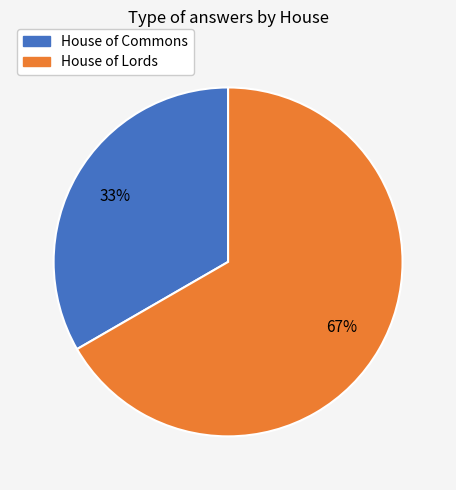

What is the majority slice?

House of Lords